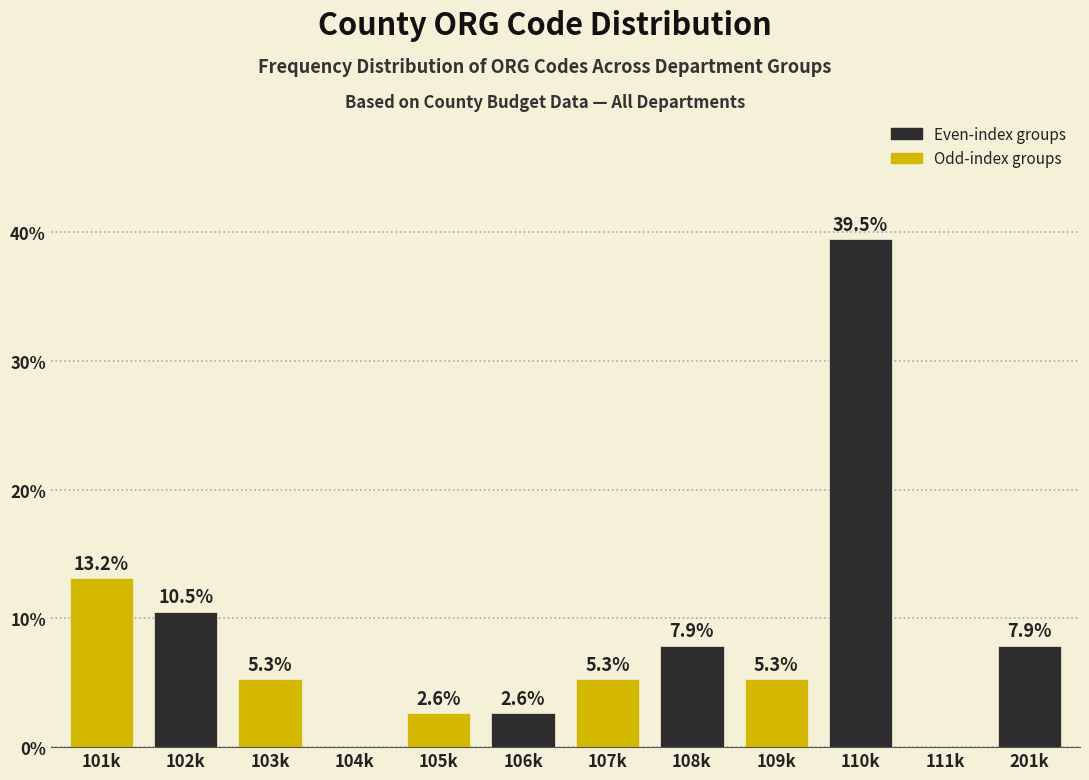

Reading left to right, list all the values displayed in this chart.

101k=13.2	102k=10.5	103k=5.3	104k=0.0	105k=2.6	106k=2.6	107k=5.3	108k=7.9	109k=5.3	110k=39.5	111k=0.0	201k=7.9